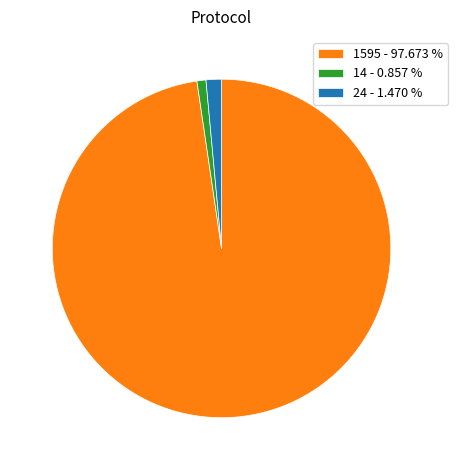

Rank the categories by value from highest to lowest.

1595 - 97.673 %, 24 - 1.470 %, 14 - 0.857 %